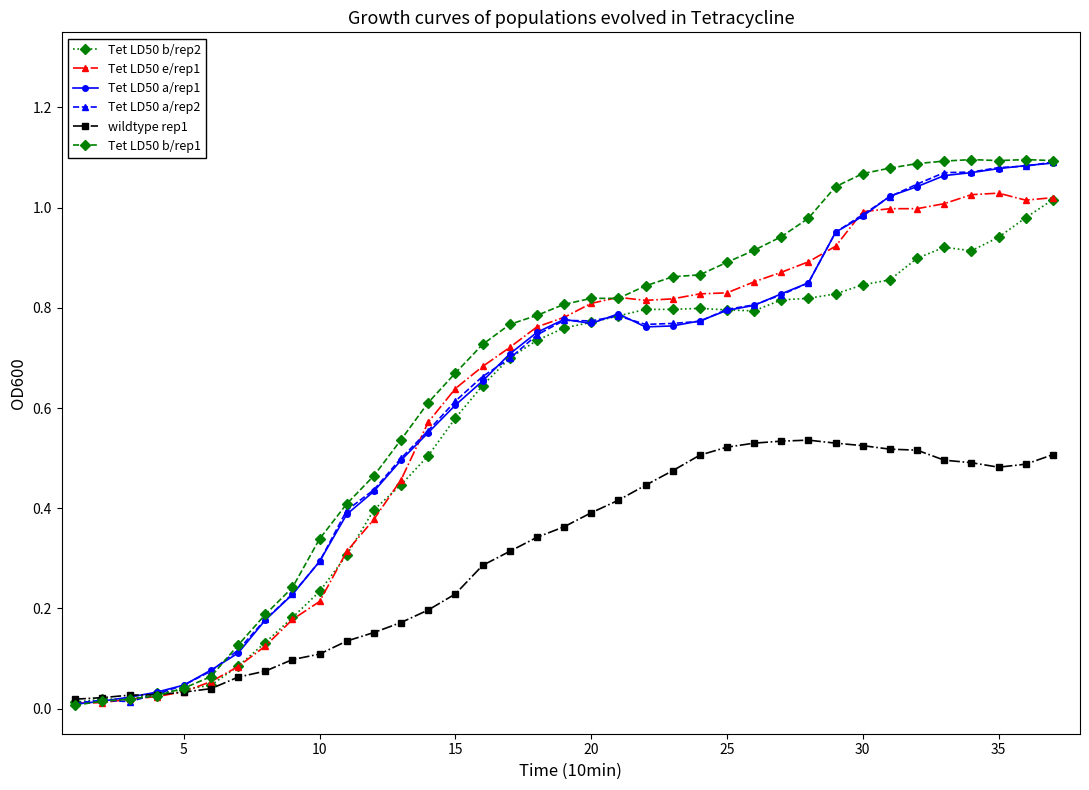

True or false: Tet LD50 b/rep2 has more than 0 points higher than both neighbors.

True